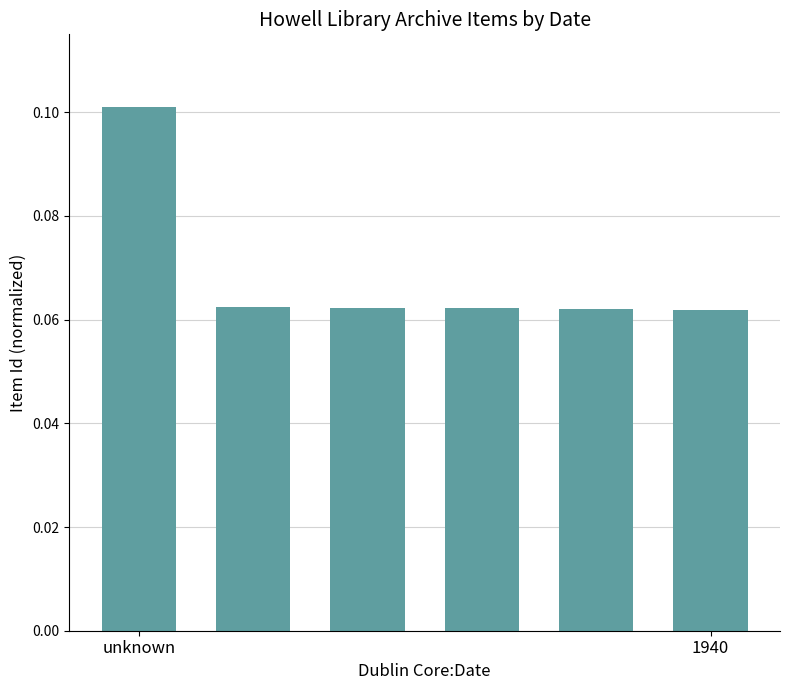

What is the sum of all values?

0.4